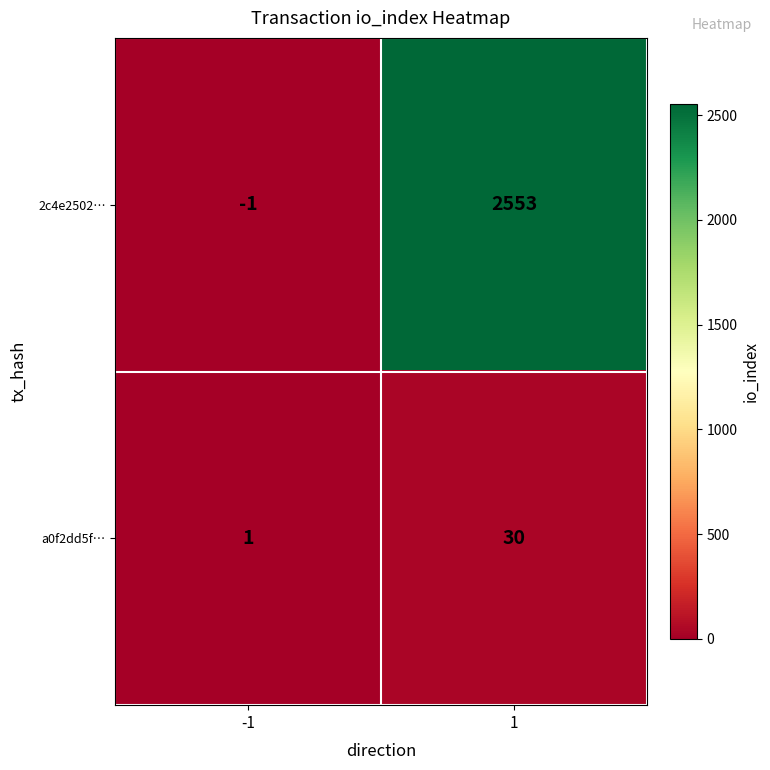

The 2c4e2502… series shows 2553 at 1. True or false?

True